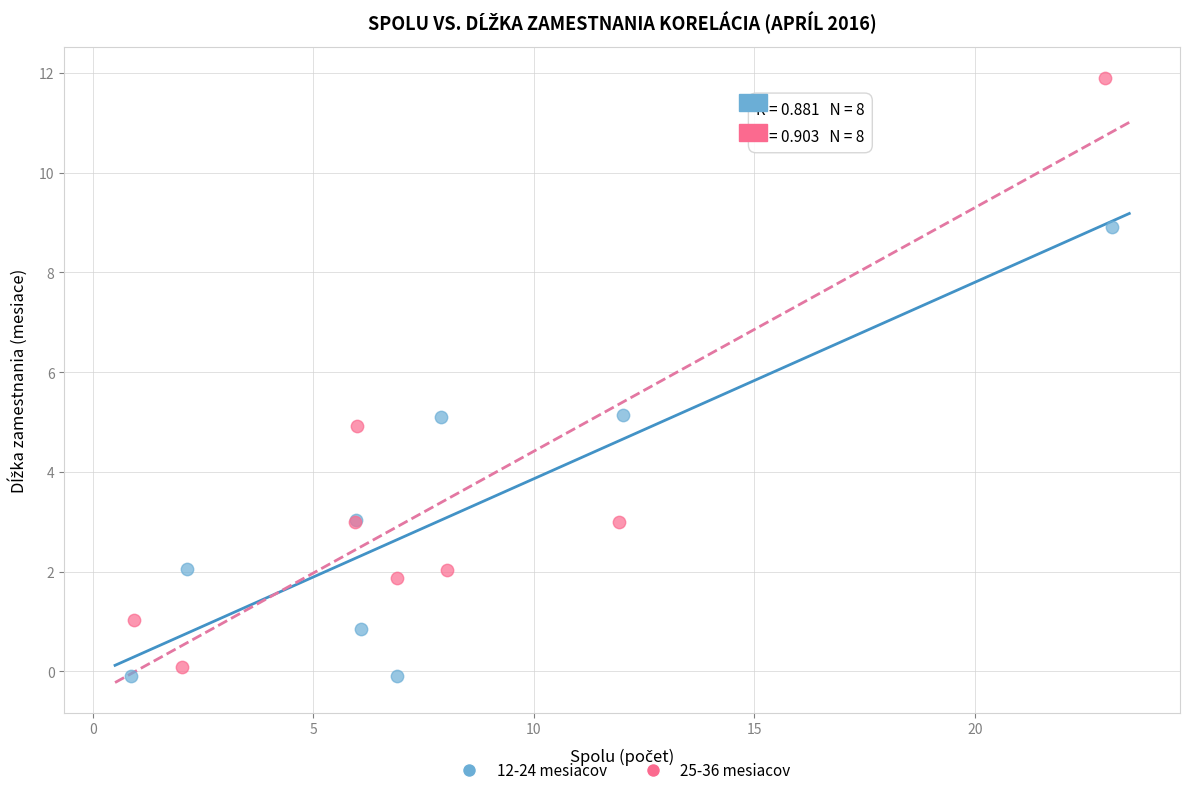

Which series has the largest Y range (max minus min)?

25-36 mesiacov